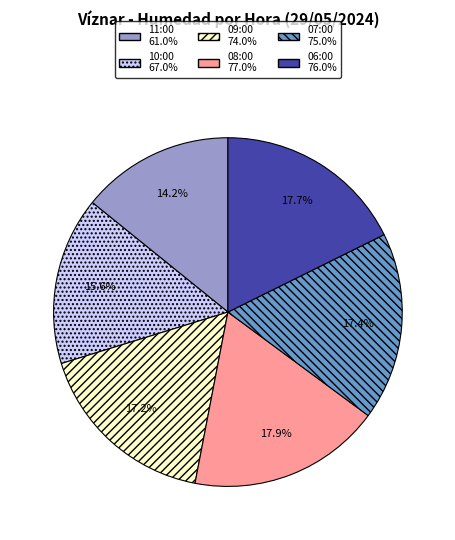

Between 09:00 and 11:00, which is larger?

09:00